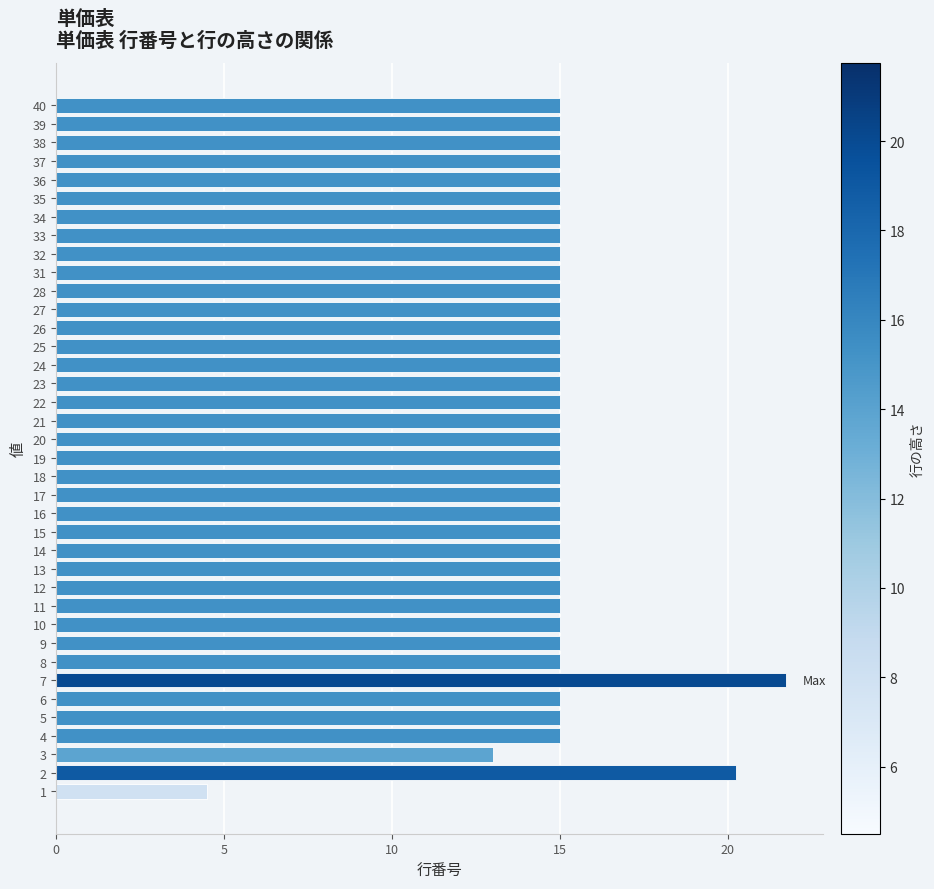

True or false: the data shows 20.2 at 2.

True